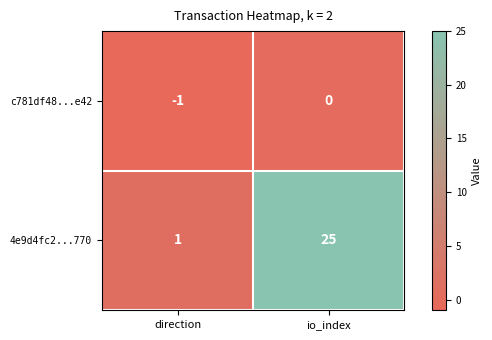

Reading right to left, transcribe all the data shown in this chart.

c781df48...e42: io_index=0	direction=-1
4e9d4fc2...770: io_index=25	direction=1